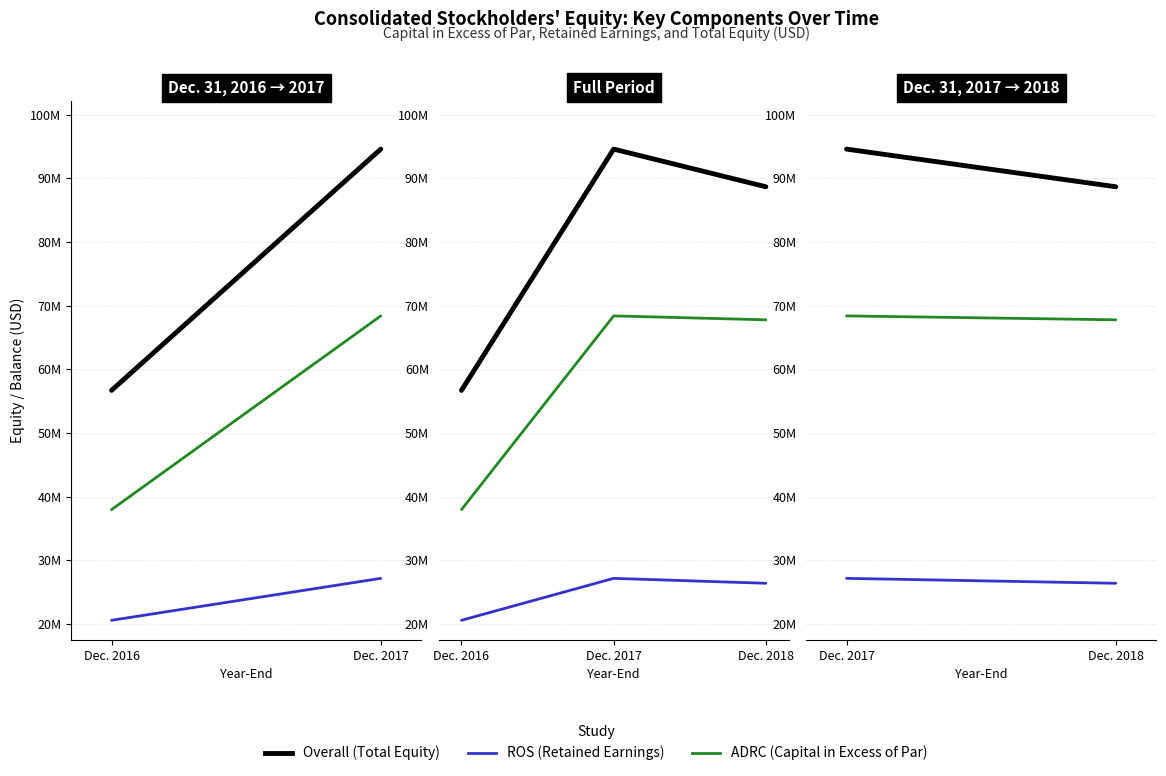

Which category has the highest value across all series?

Dec. 2017